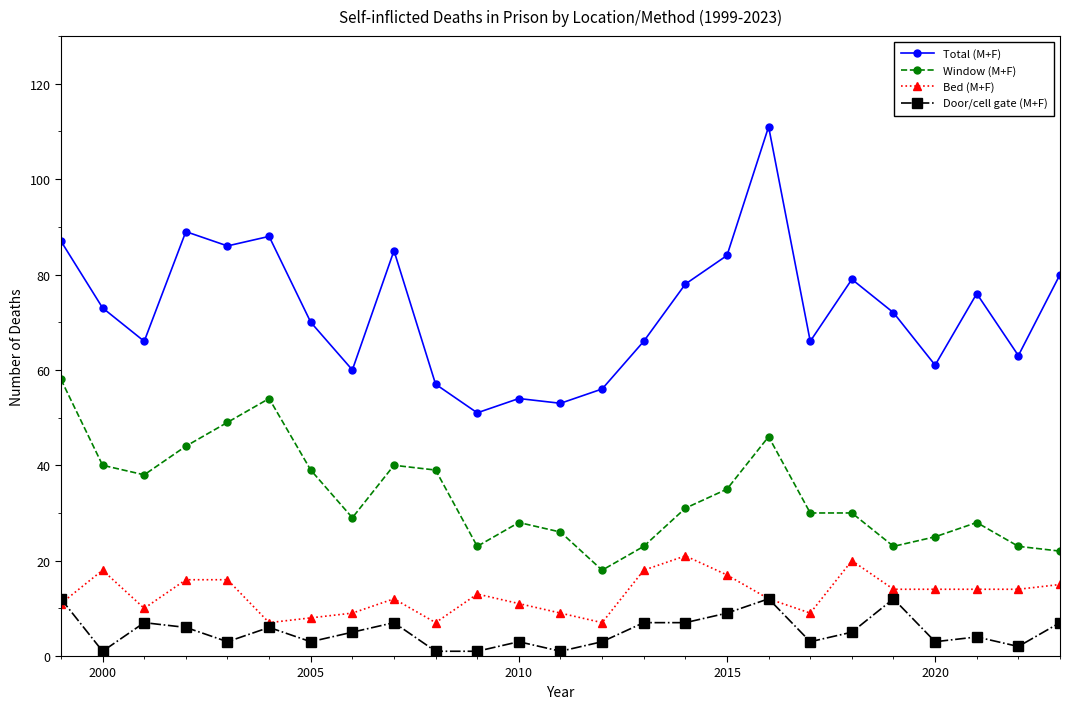

True or false: Window (M+F) and Door/cell gate (M+F) intersect in this chart.

False